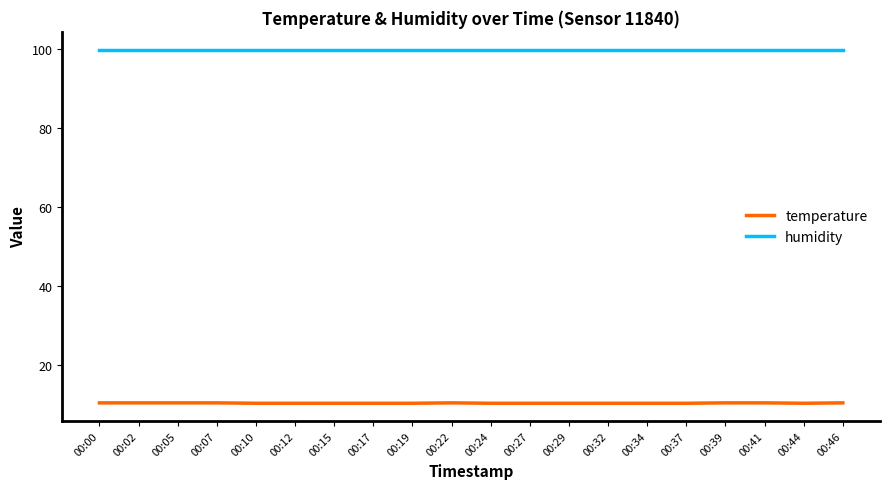

How many series are shown in this chart?

2